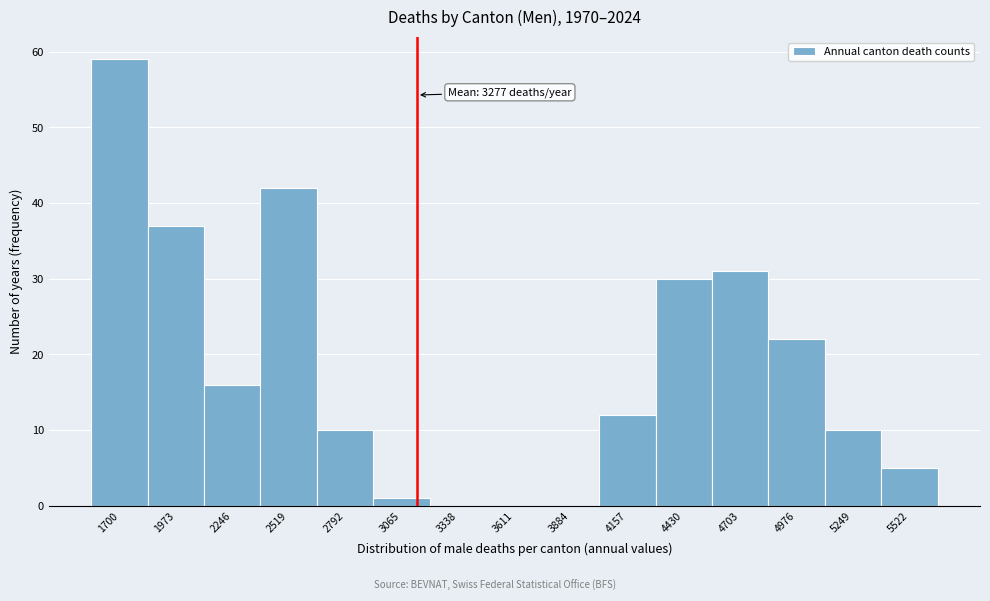

Reading left to right, transcribe all the data shown in this chart.

1700=59	1973=37	2246=16	2519=42	2792=10	3065=1	3338=0	3611=0	3884=0	4157=12	4430=30	4703=31	4976=22	5249=10	5522=5